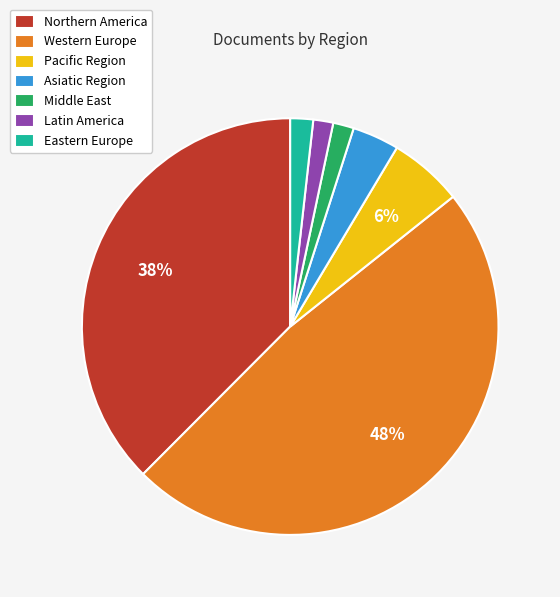

Is there any slice that represents more than half of the pie?

No